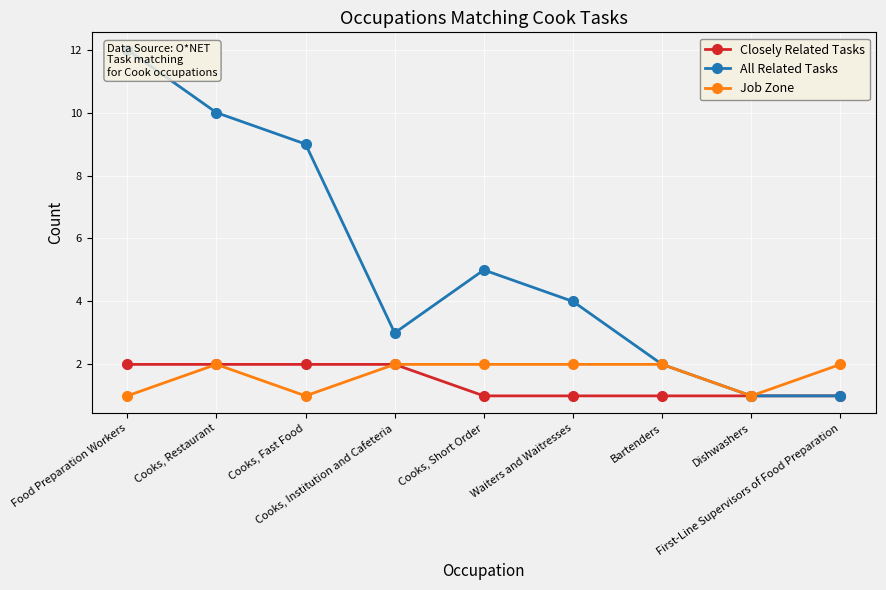

How many lines are shown in the chart?

3